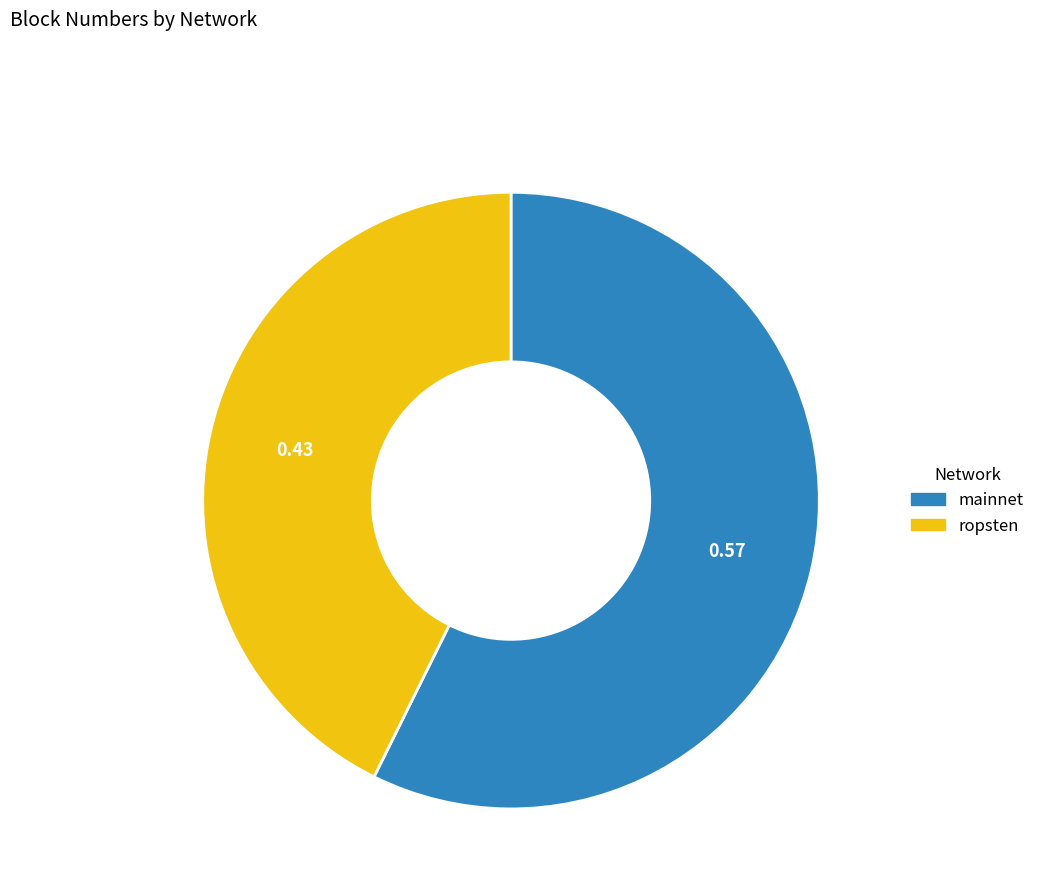

Is the sum of mainnet and ropsten greater than half?

Yes